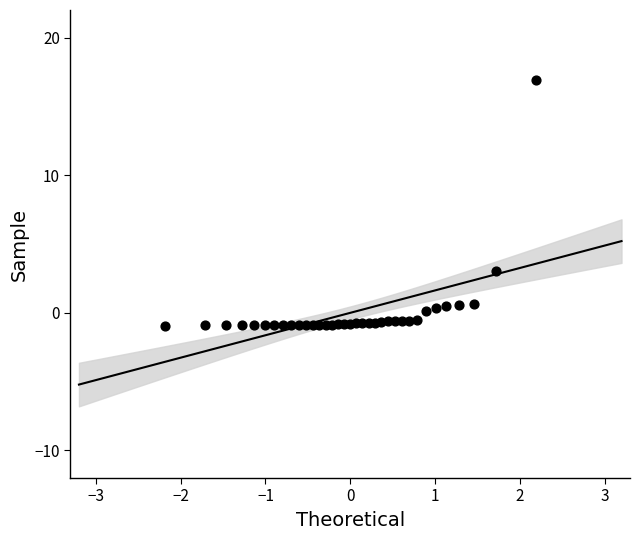

What Y value in the scatter plot is closest to 7?

3.0